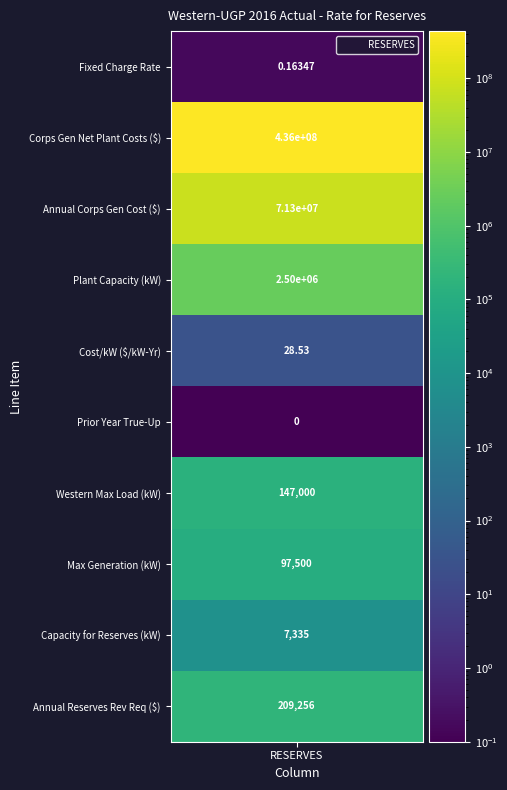

How many distinct data groups are displayed?

10